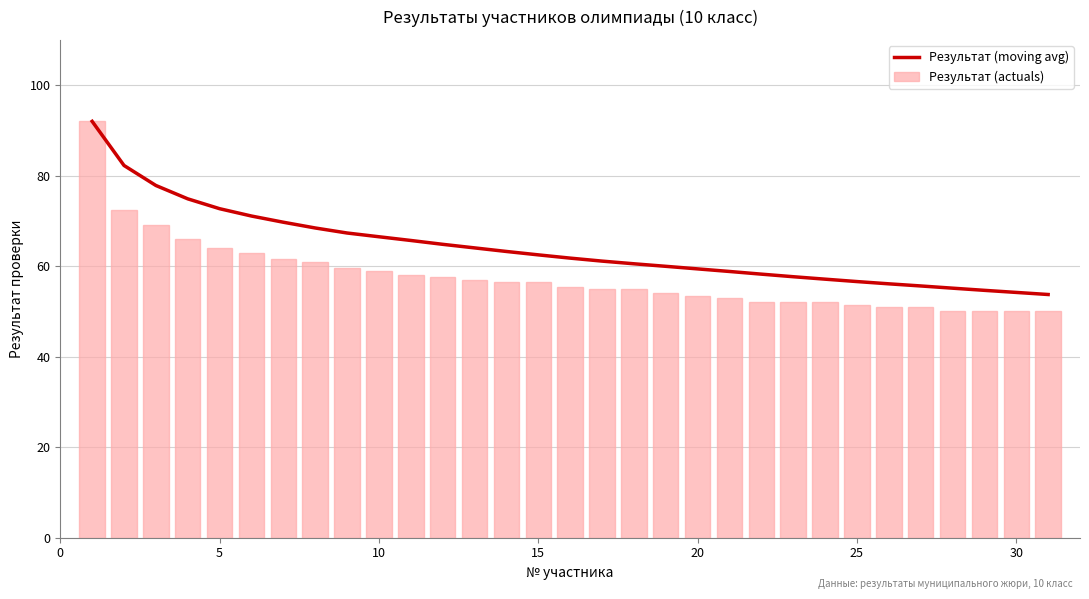

What is the maximum value for Результат (actuals)?

92.0